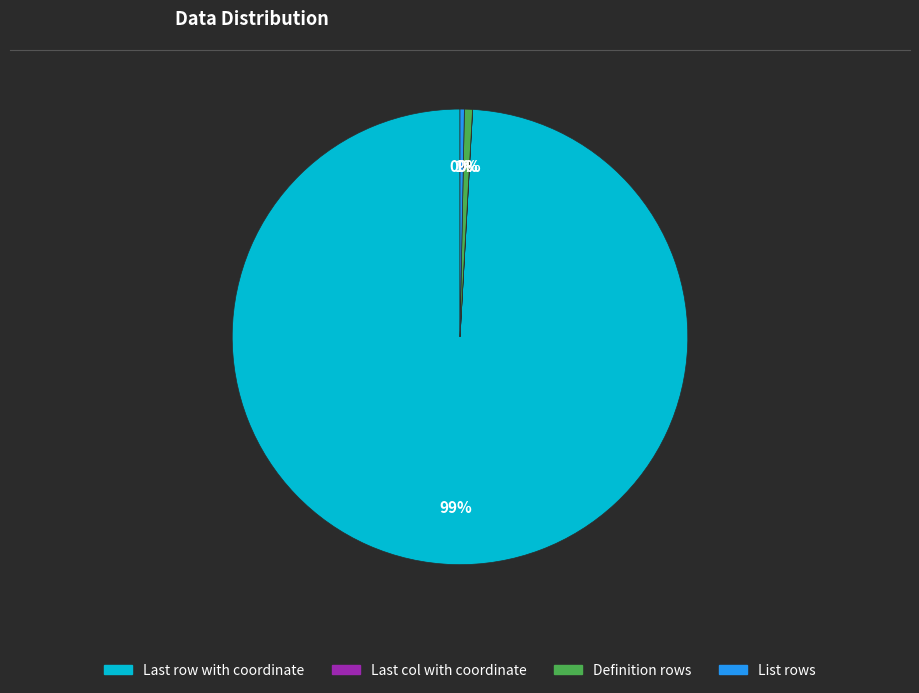

Is the sum of List rows and Definition rows greater than half?

No